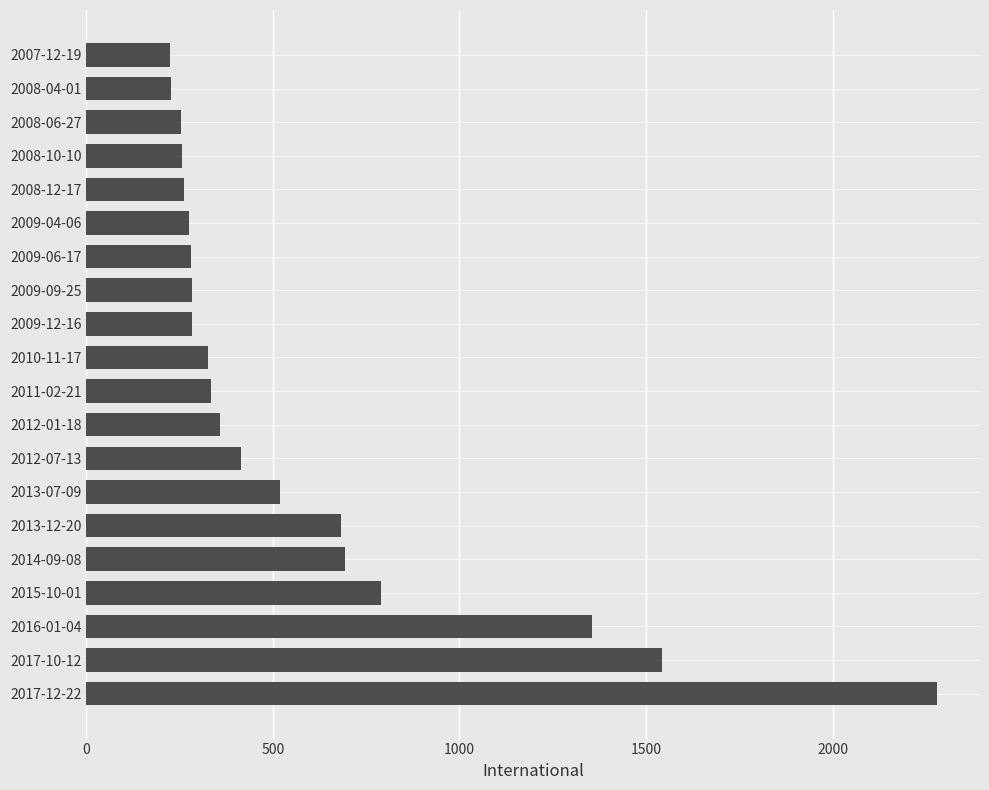

What is the difference between the maximum and minimum values?

2056